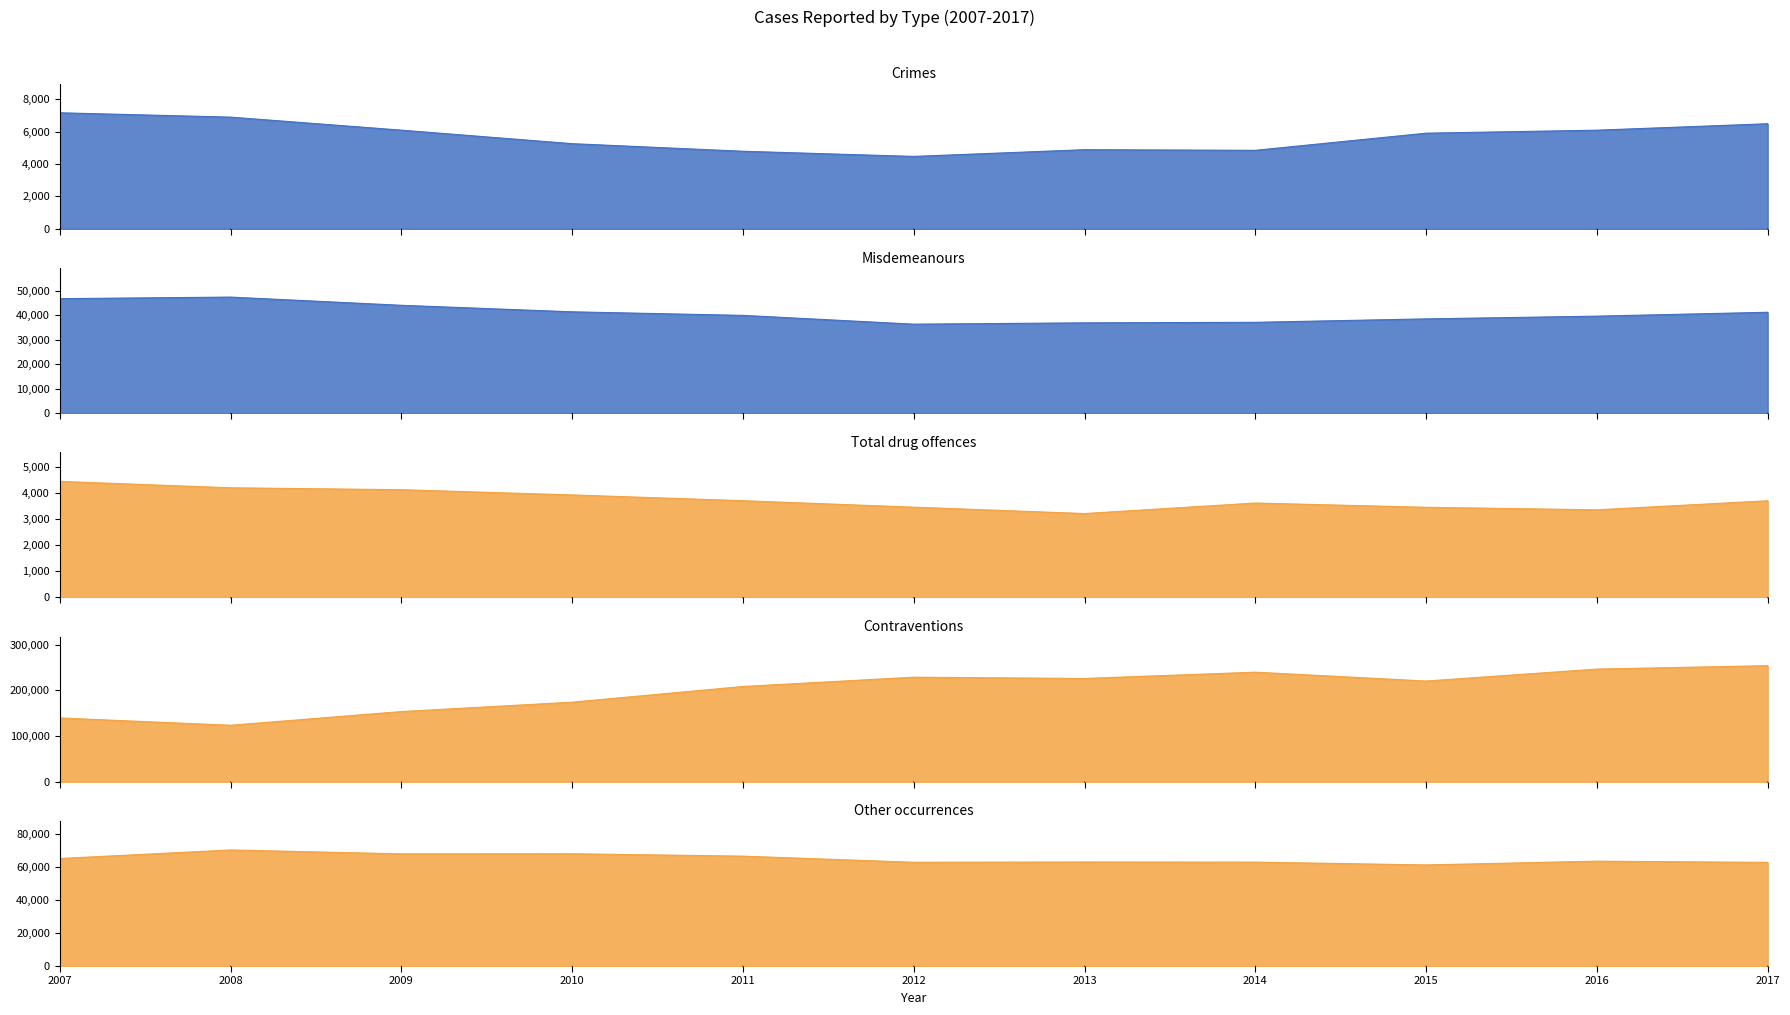

Which series has the largest total across all categories?

Contraventions